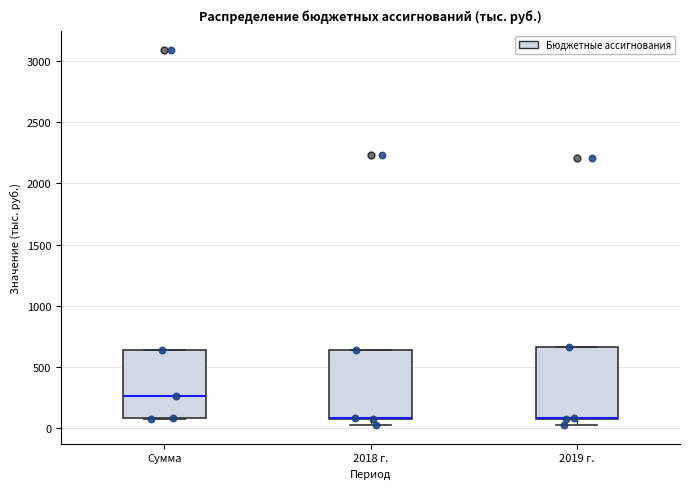

Reading left to right, transcribe this box plot: for each box, give where its median line is, the range the box spans, and where its two whiskers end, as read against the y-axis. The values are not printed on the chart, so give them approximately, as read against the axis.

Сумма: median 250, box 100 to 650, whiskers 50 to 650
2018 г.: median 100, box 50 to 650, whiskers 0 to 650
2019 г.: median 100, box 50 to 650, whiskers 0 to 650